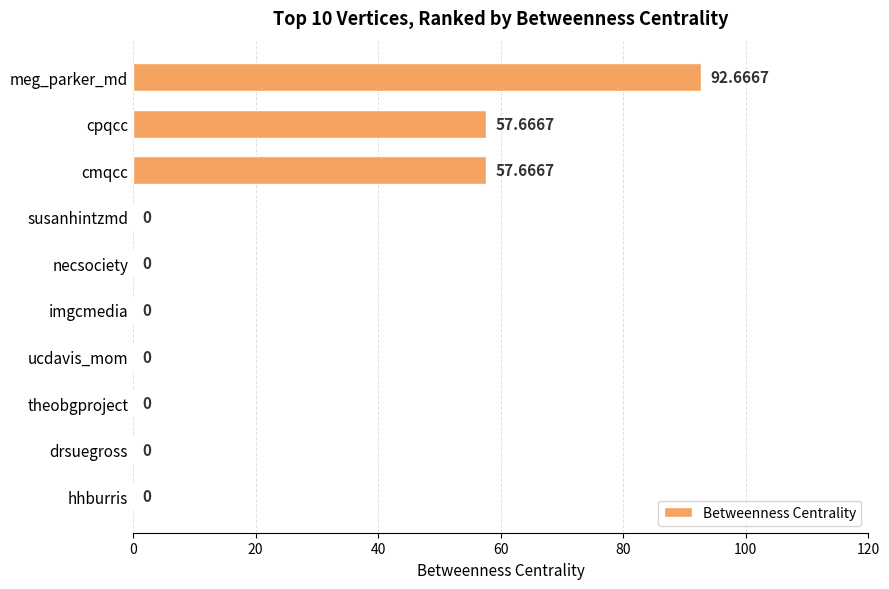

Between susanhintzmd and cpqcc, which is larger?

cpqcc